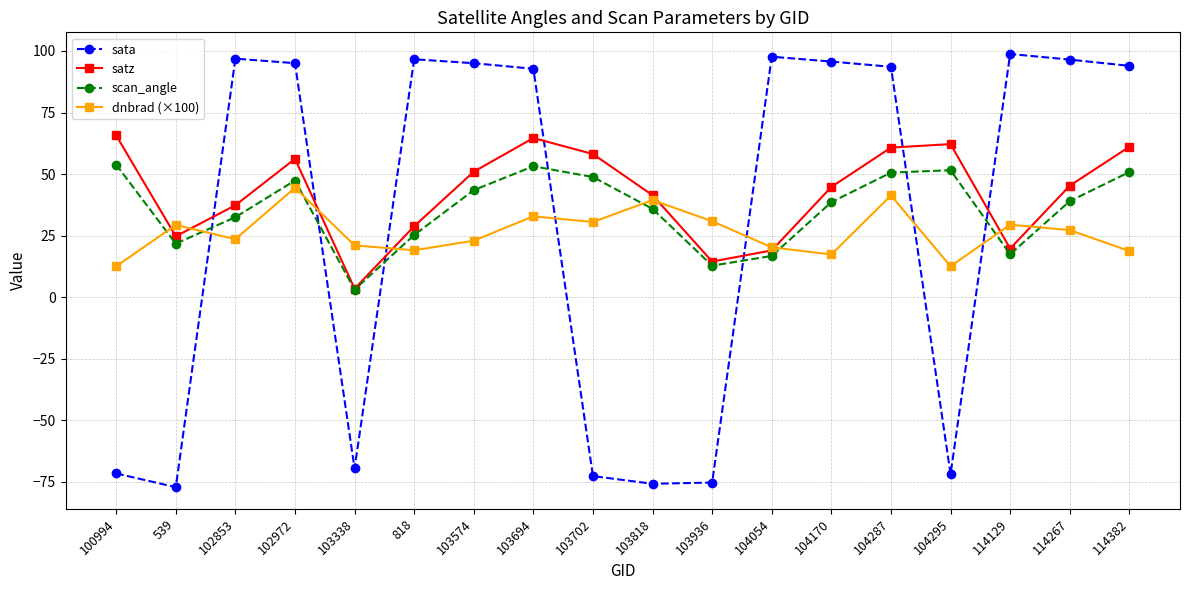

How many lines are shown in the chart?

4